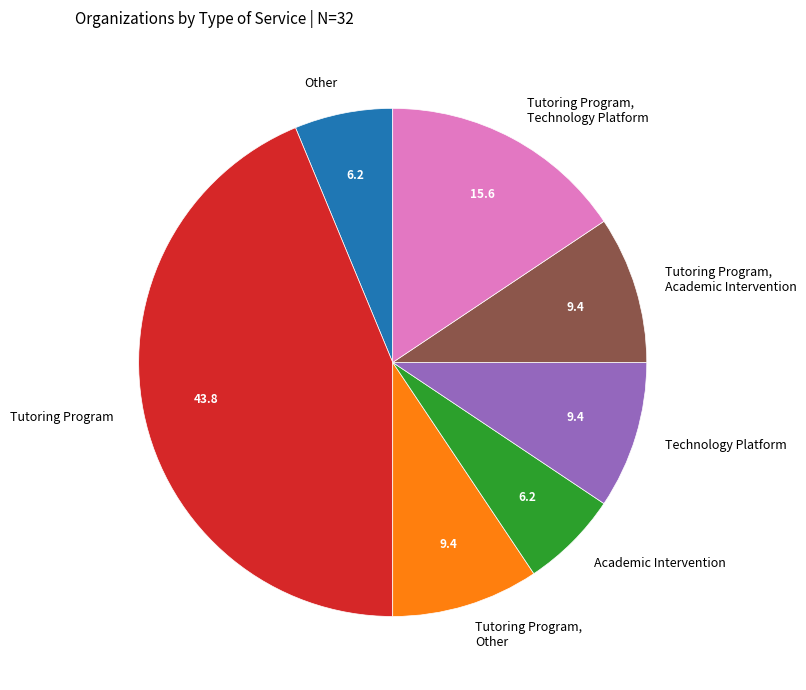

Is the sum of Academic Intervention and Technology Platform greater than half?

No